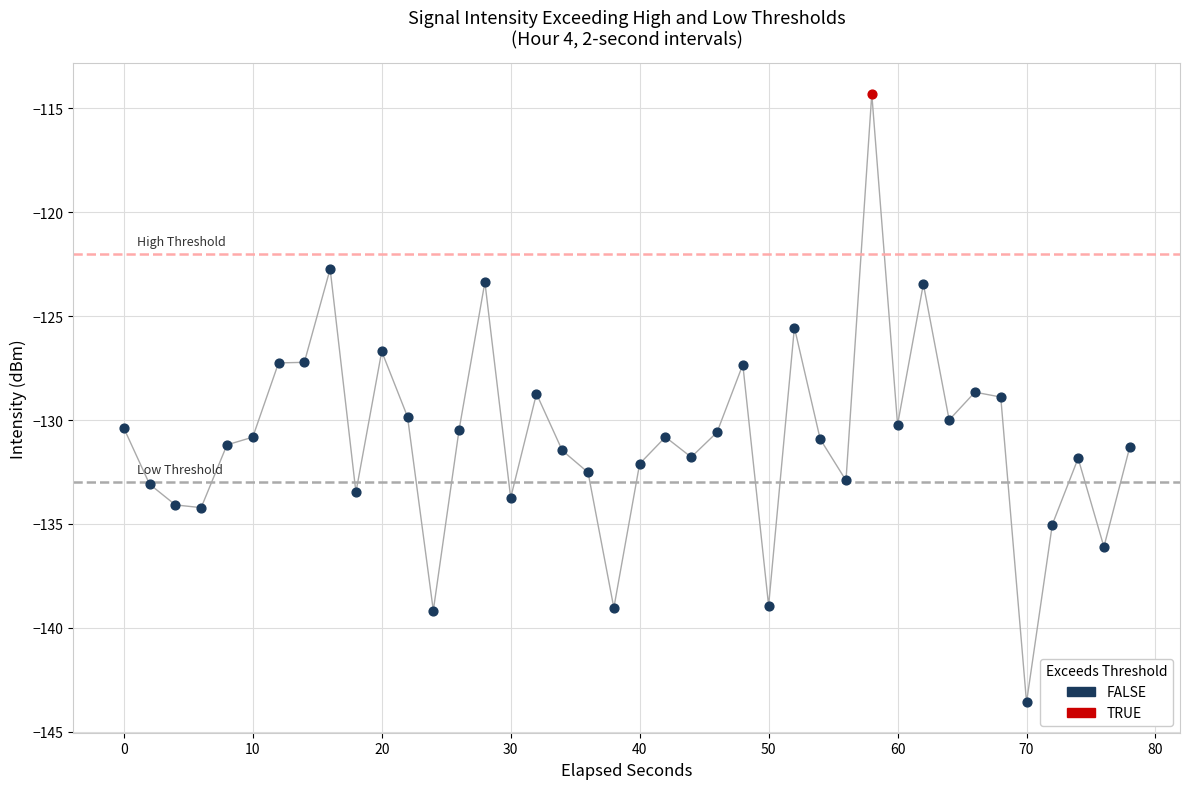

What are all the series names shown in the legend?

FALSE, TRUE